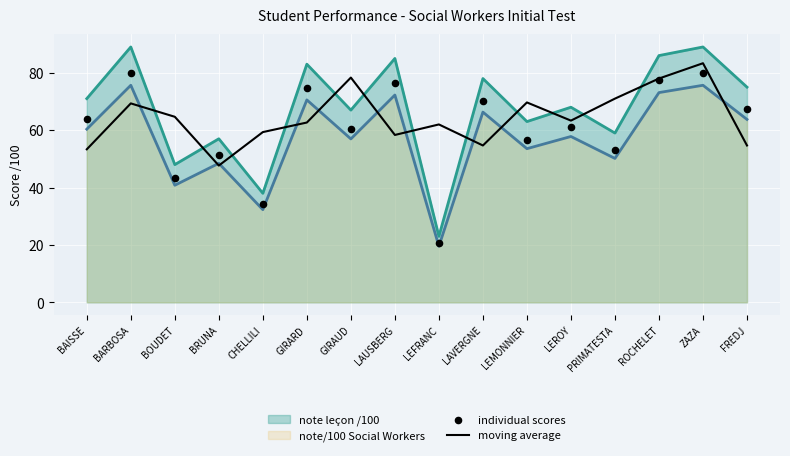

What is the minimum value for moving average?

47.7